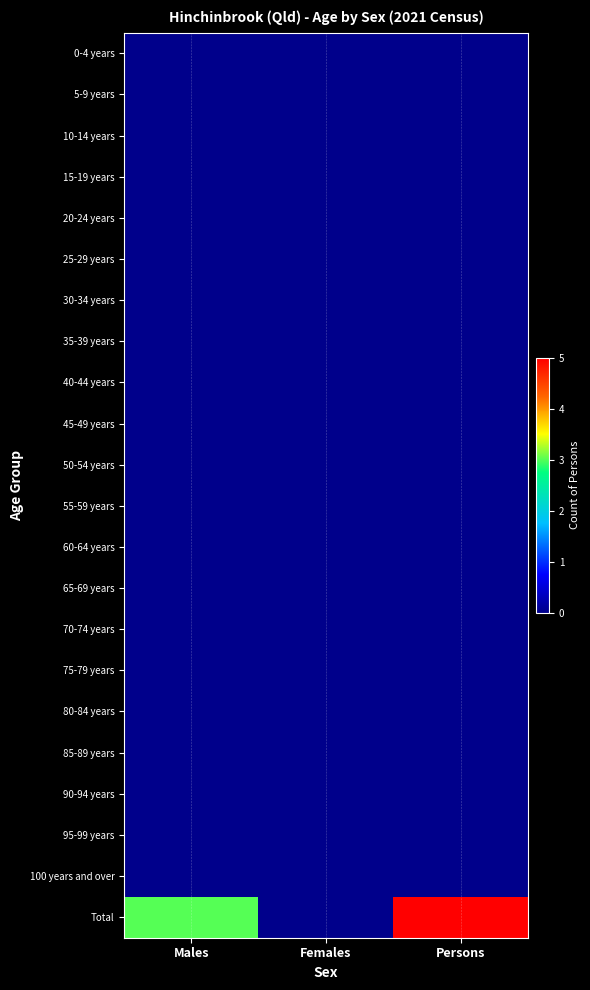

What is the maximum value shown in the chart?

5